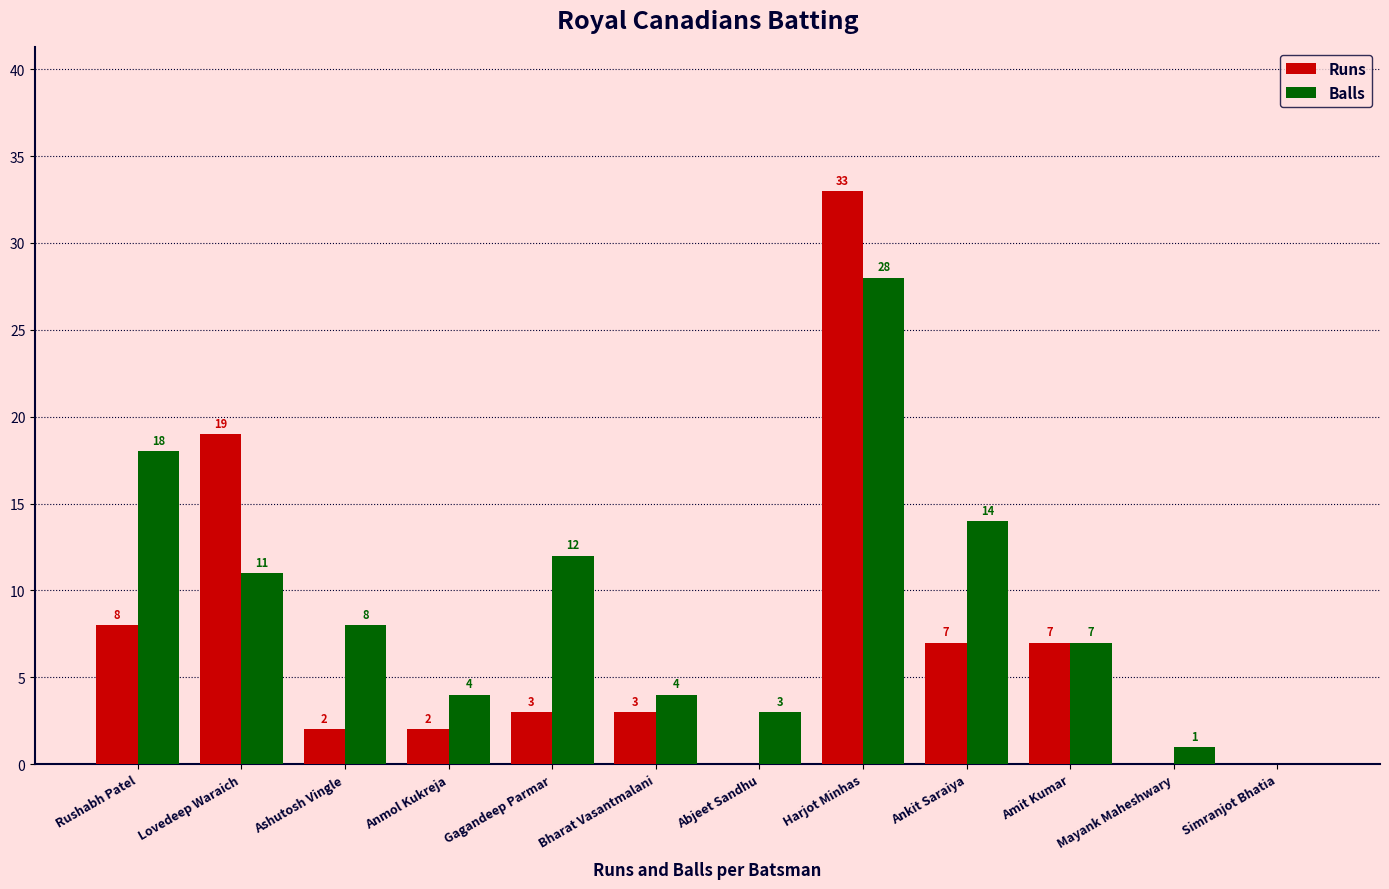

Is it true that Balls equals 3 at Abjeet Sandhu?

True